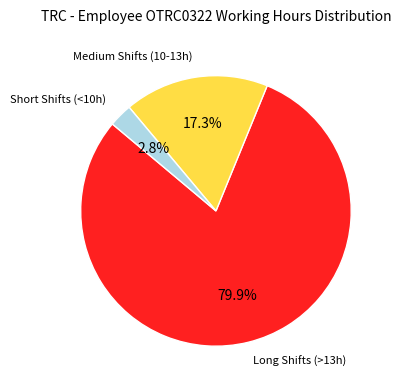

To the nearest percent, what is the average slice percentage?

33%